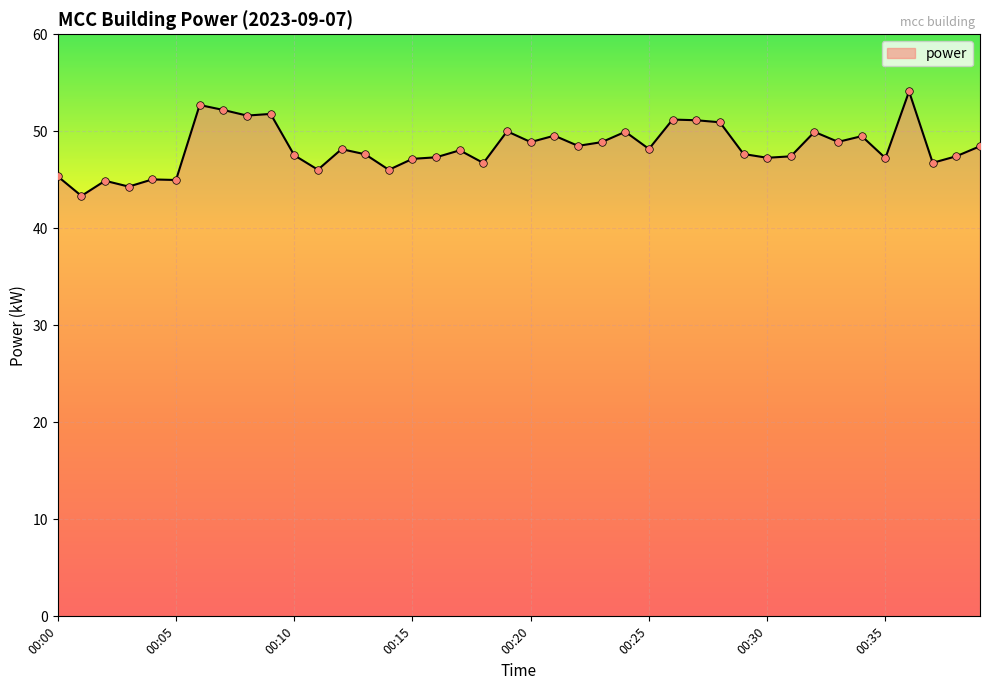

What is the smallest value displayed?

43.3